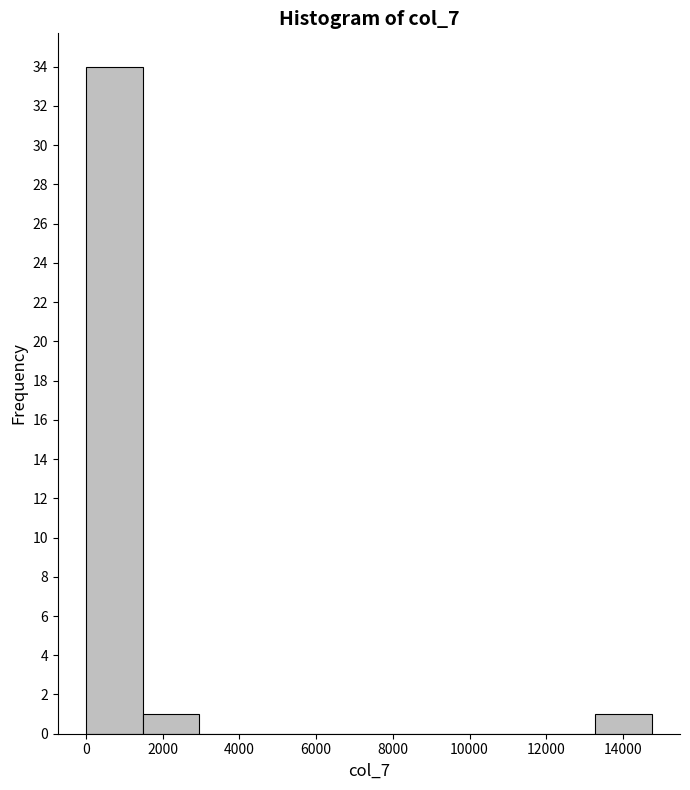

What is the height of the bar covering 13200 to 14800 on the x-axis? Neither the bar edges nor the heights are printed on the chart, so give them approximately, as read against the axes.

1